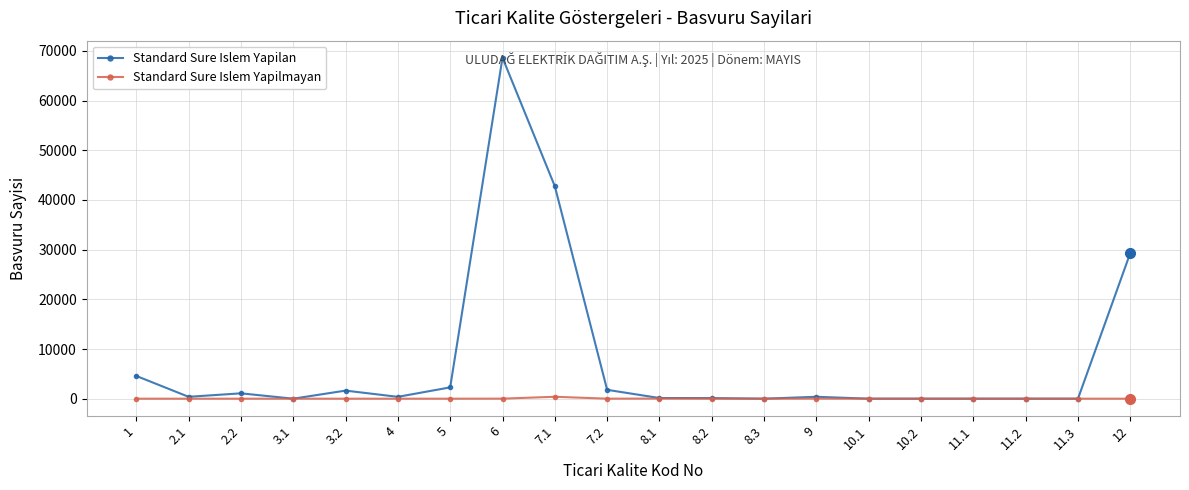

Where is Standard Sure Islem Yapilan nearest to the value 34310?

12